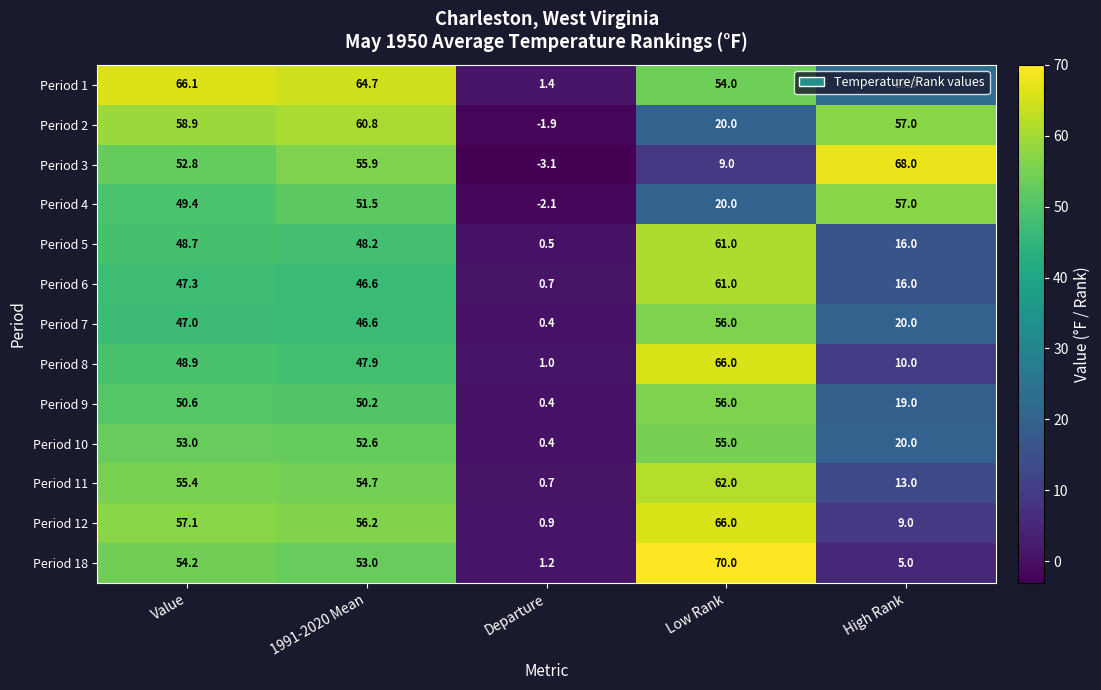

What is the difference between the Period 3 values at Low Rank and 1991-2020 Mean?

46.9